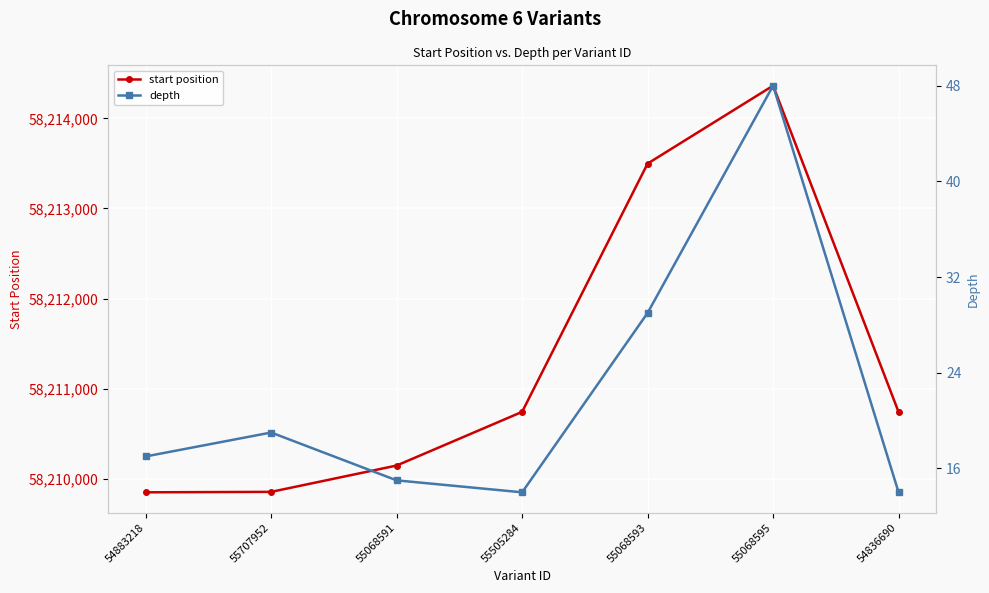

What is the maximum value shown in the chart?

58214362